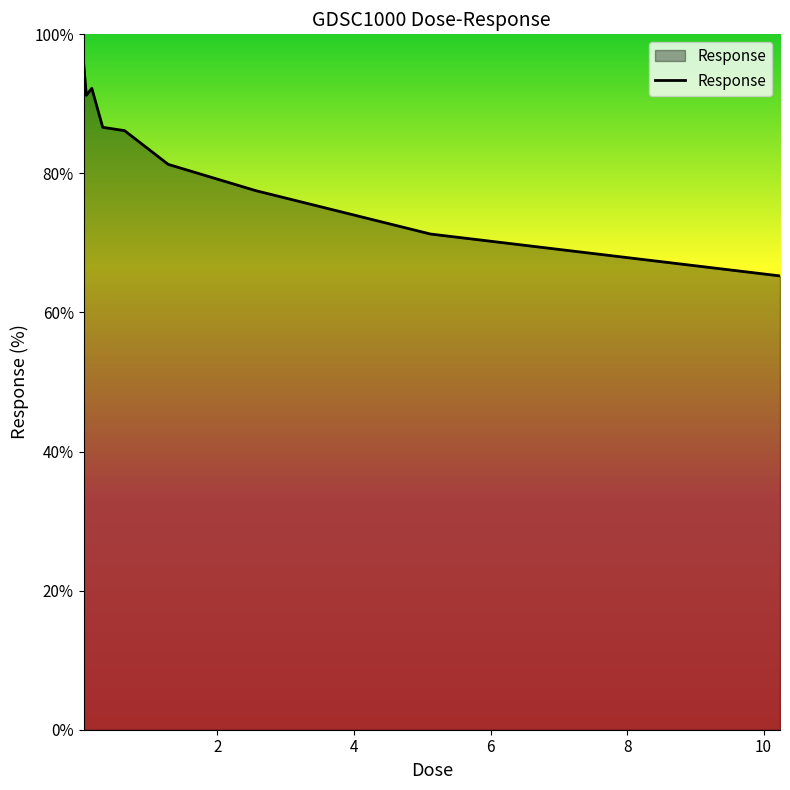

What is the greatest value displayed?

96.0